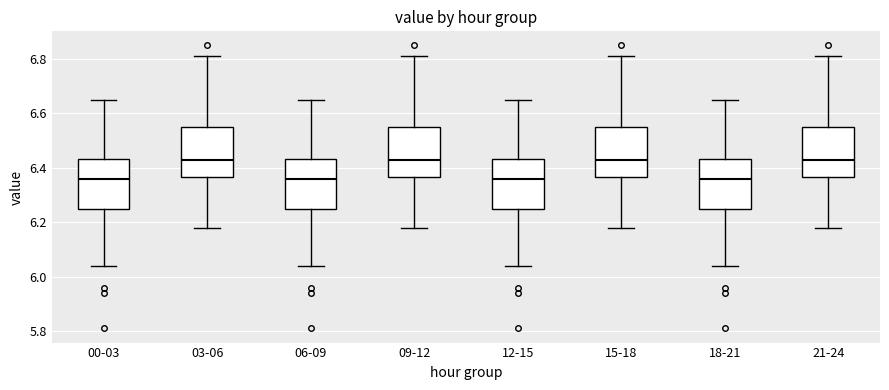

Where does the median line of the box for 06-09 sit on the y-axis? The values are not printed on the chart, so give them approximately, as read against the axis.

6.36